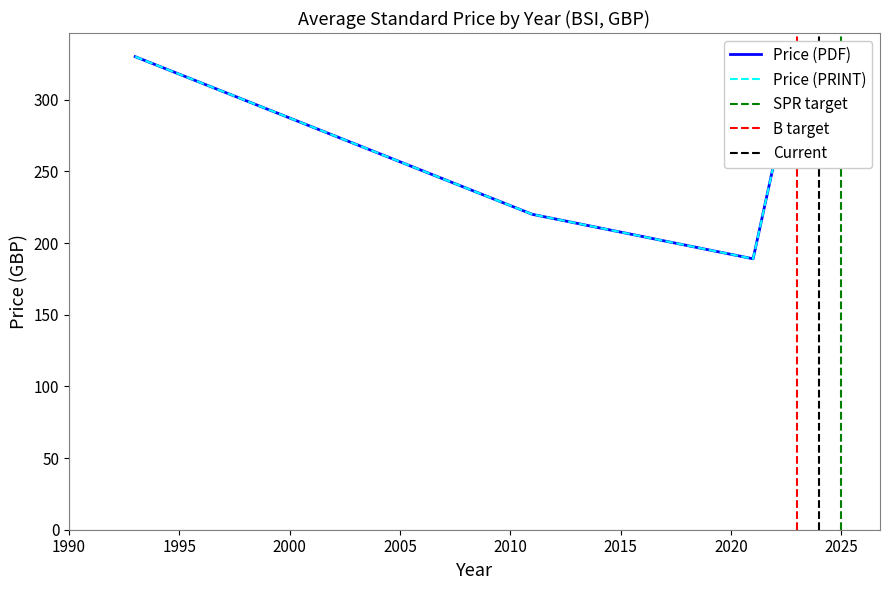

What is the value of the Price (PDF) point at the 8th from the left?

406